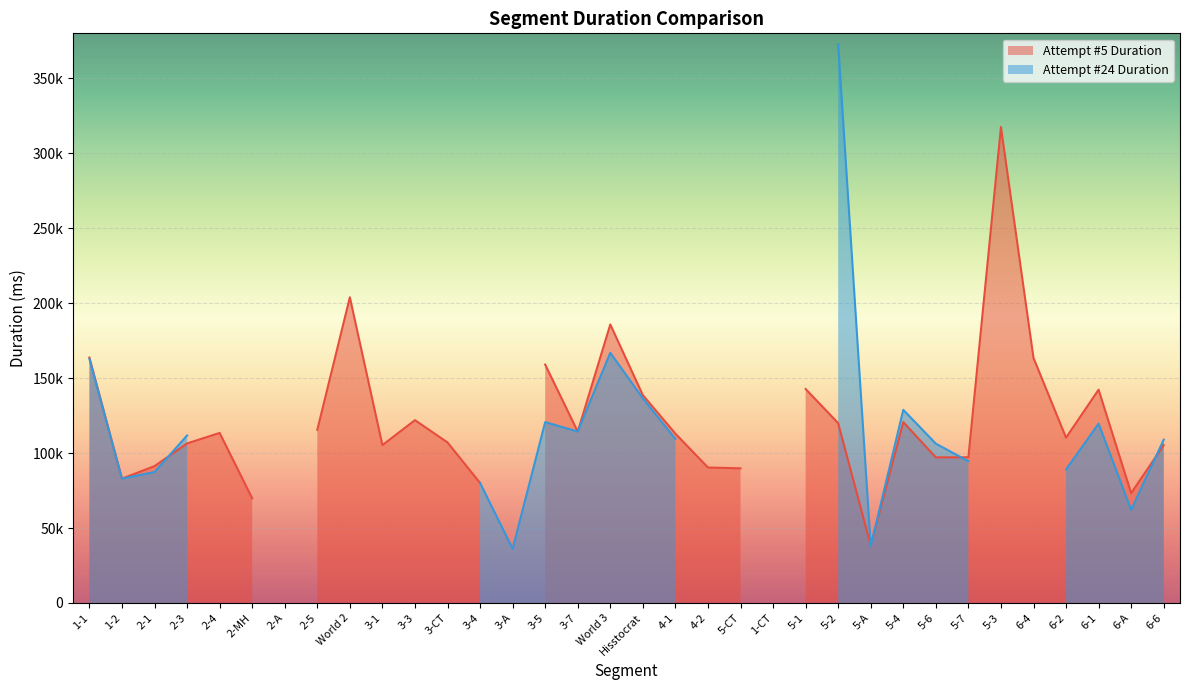

Does the chart display data point markers on the line(s)?

No